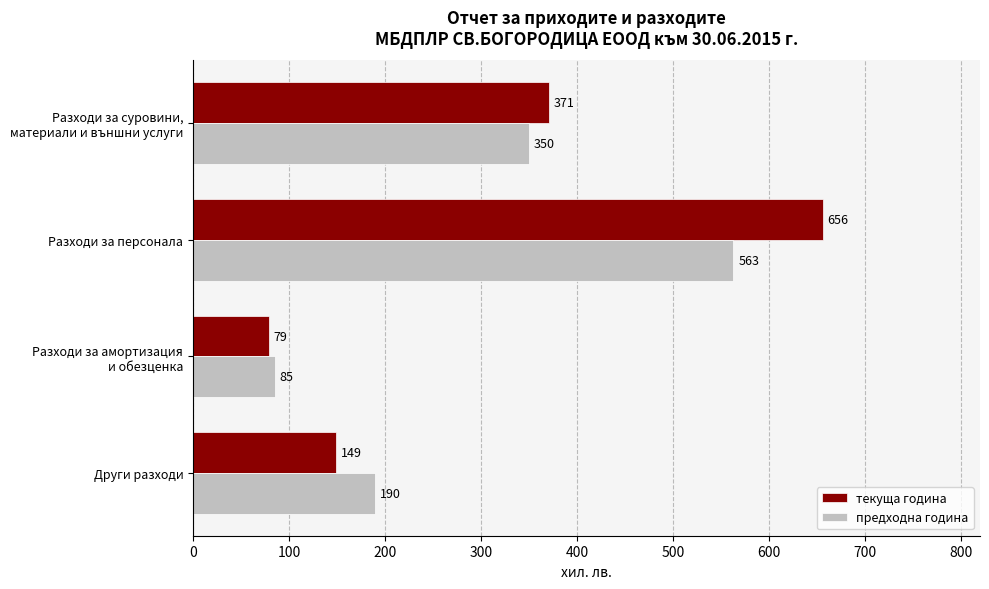

The value of текуща година at Разходи за персонала is 656. True or false?

True